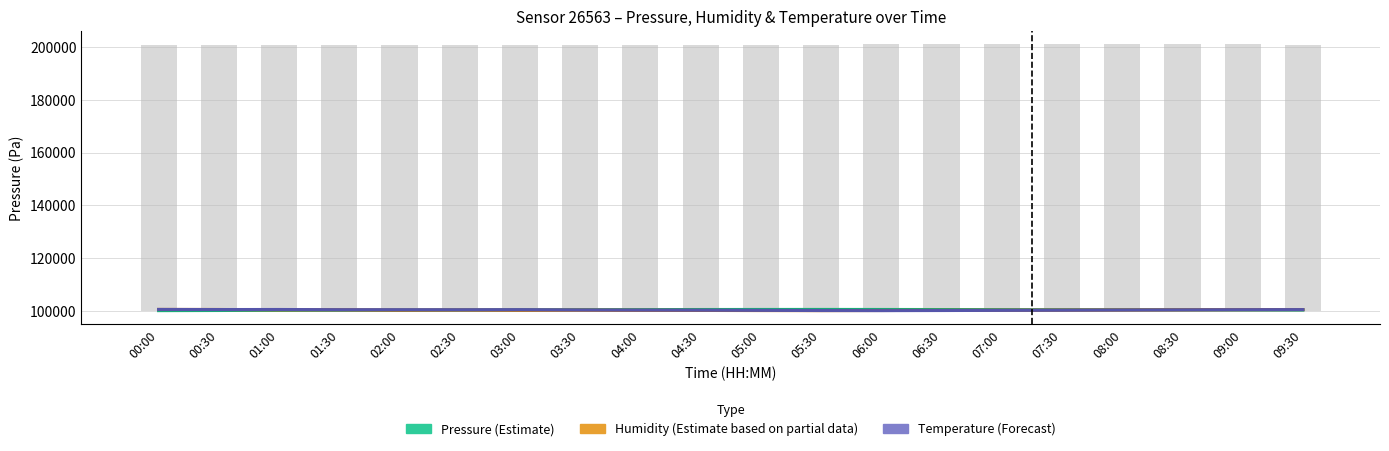

Where does the Pressure (Estimate) series first go above 100580?

03:30